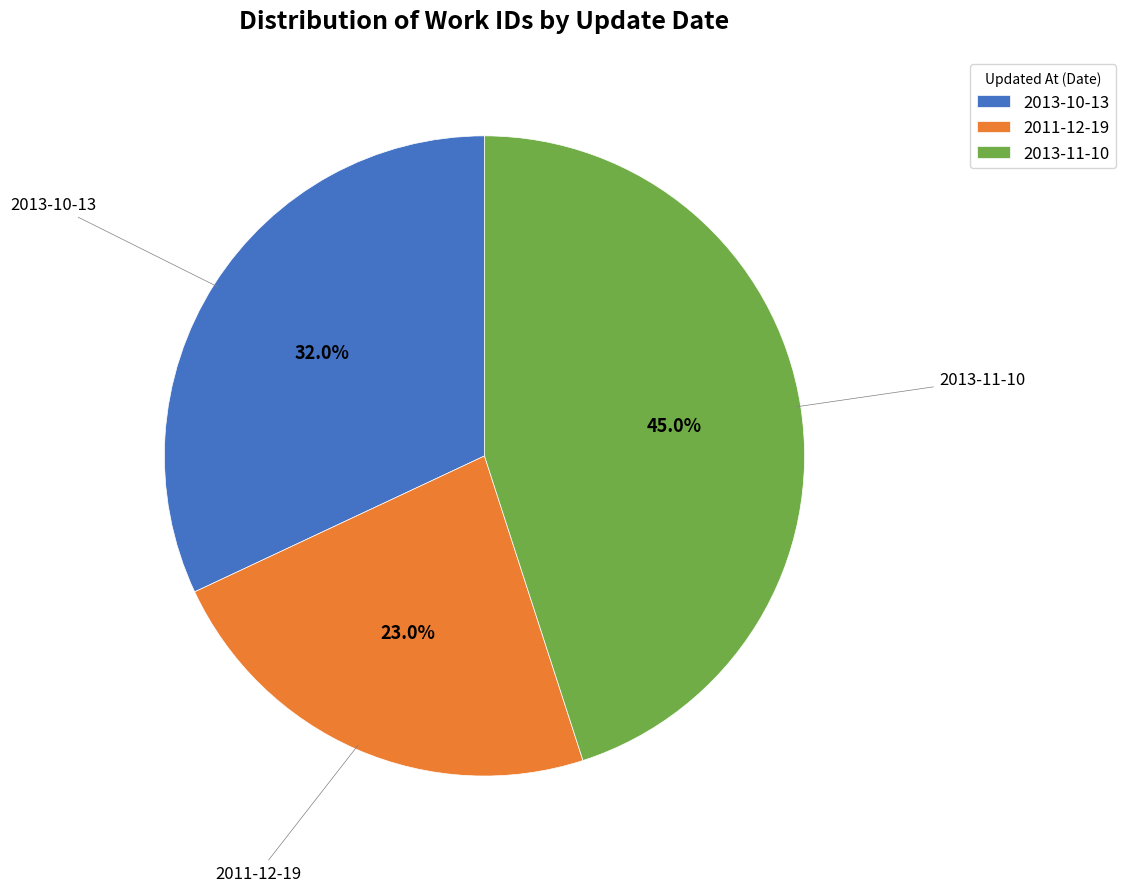

Approximately how many times larger is the value at 2013-11-10 compared to 2013-10-13?

1.4